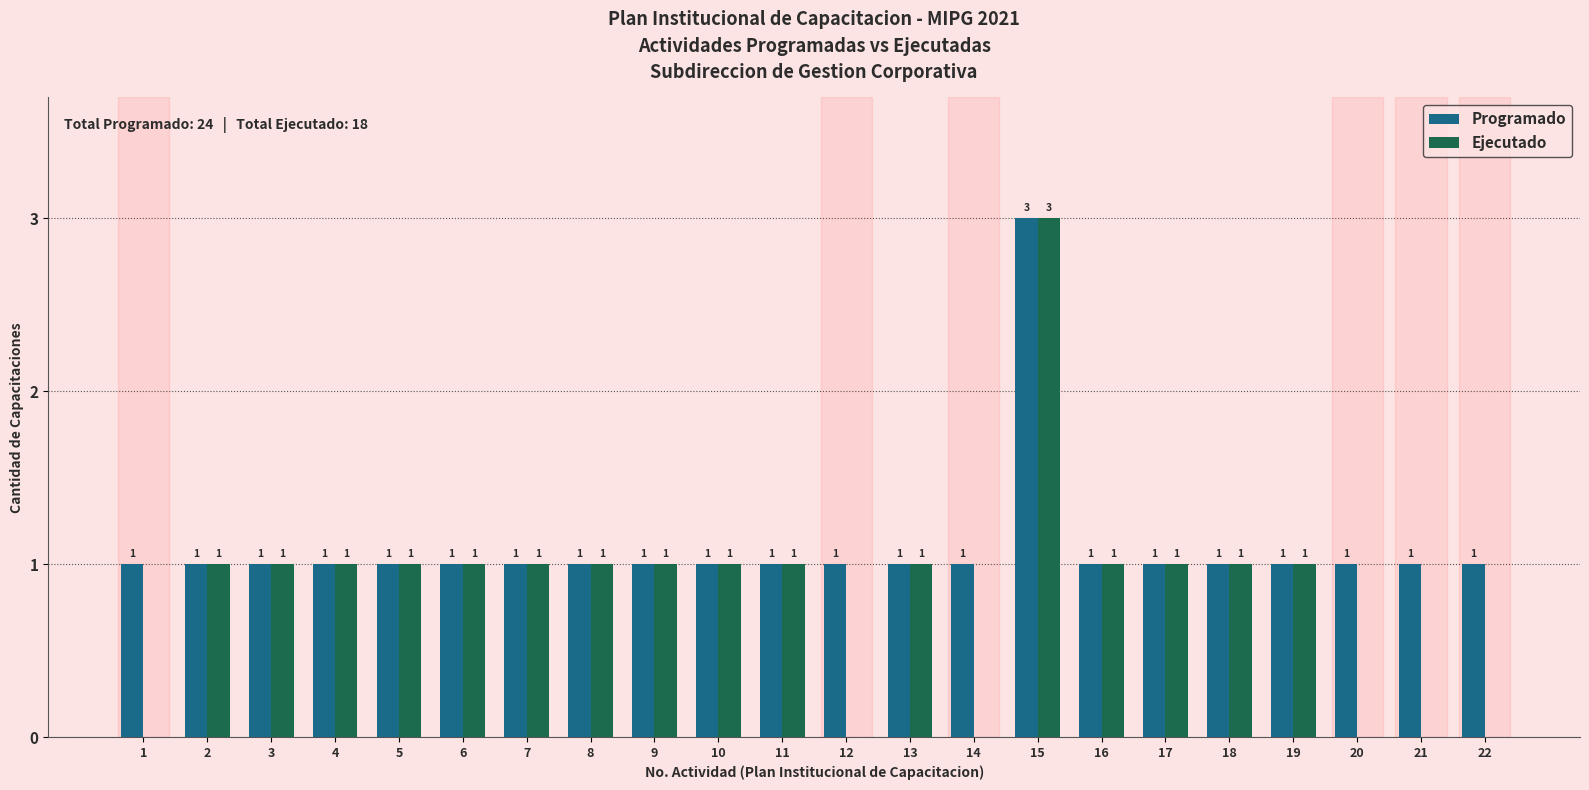

The value of Ejecutado at 14 is 0. True or false?

True